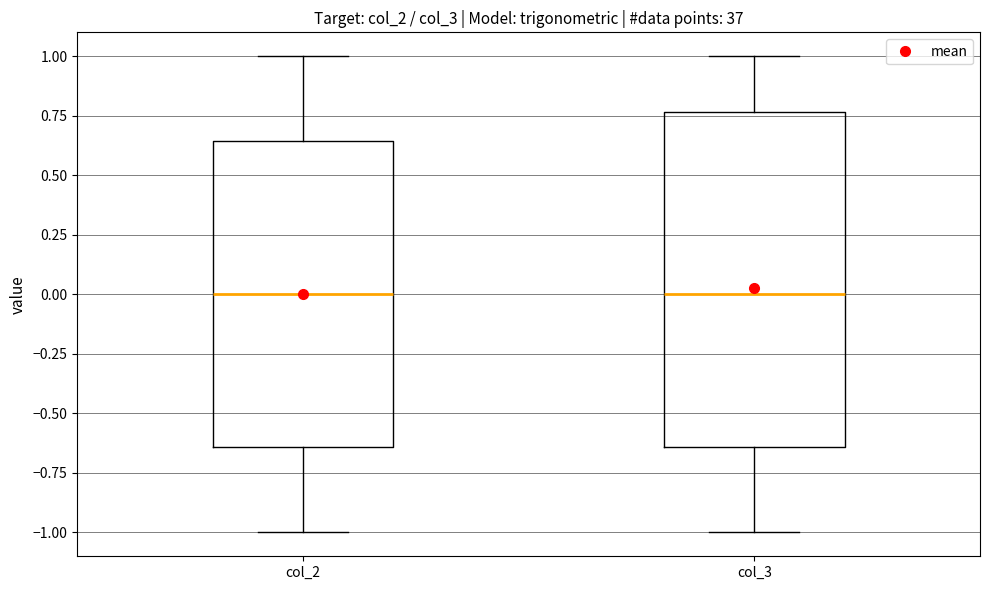

Reading left to right, read every box against the y-axis: the position of its median line, the range the box covers, and the ends of its whiskers. The values are not printed on the chart, so give them approximately, as read against the axis.

col_2: median 0.00, box -0.65 to 0.65, whiskers -1.00 to 1.00
col_3: median 0.00, box -0.65 to 0.75, whiskers -1.00 to 1.00